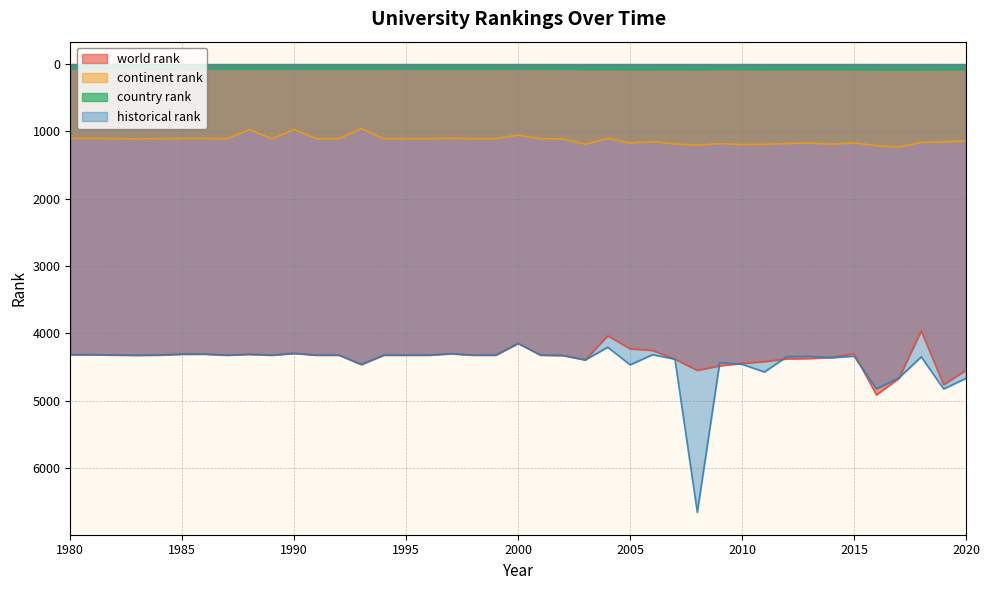

The value of country rank at 1996 is 98.3. True or false?

False